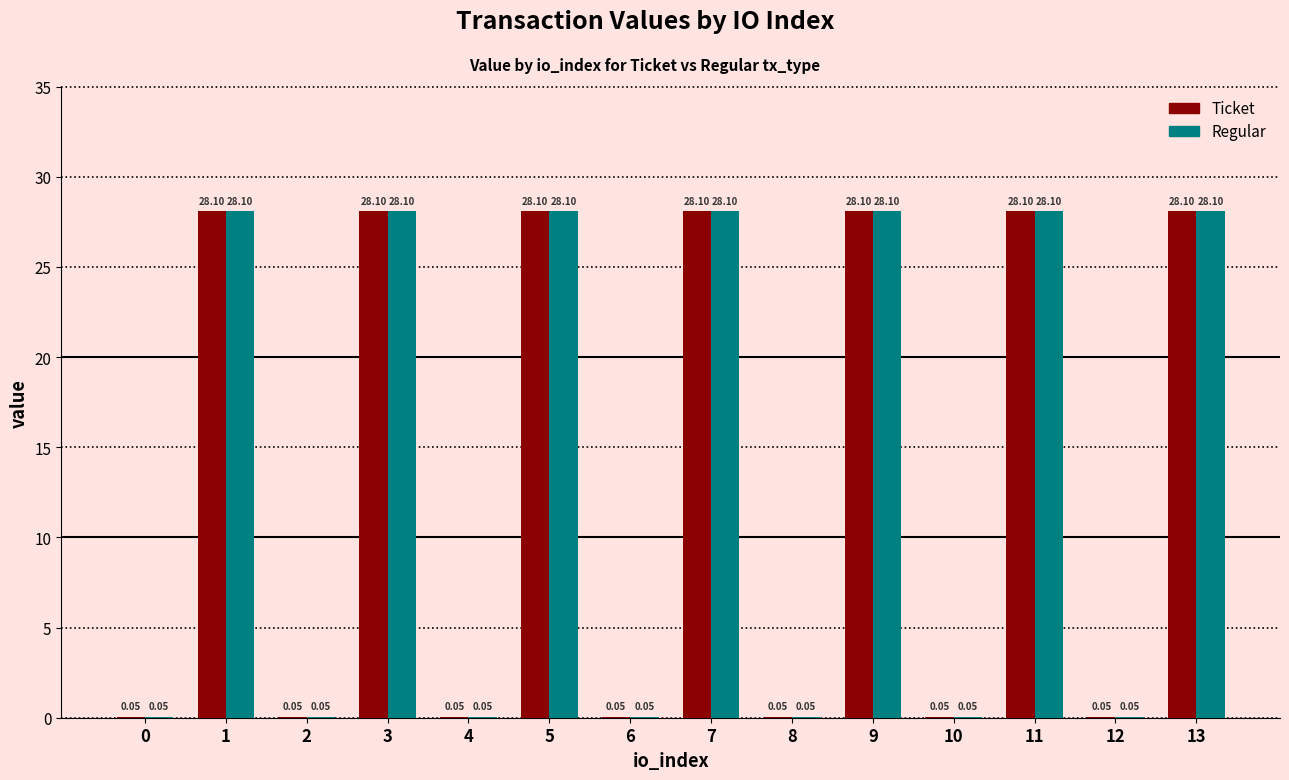

Which series has the largest total across all categories?

Ticket